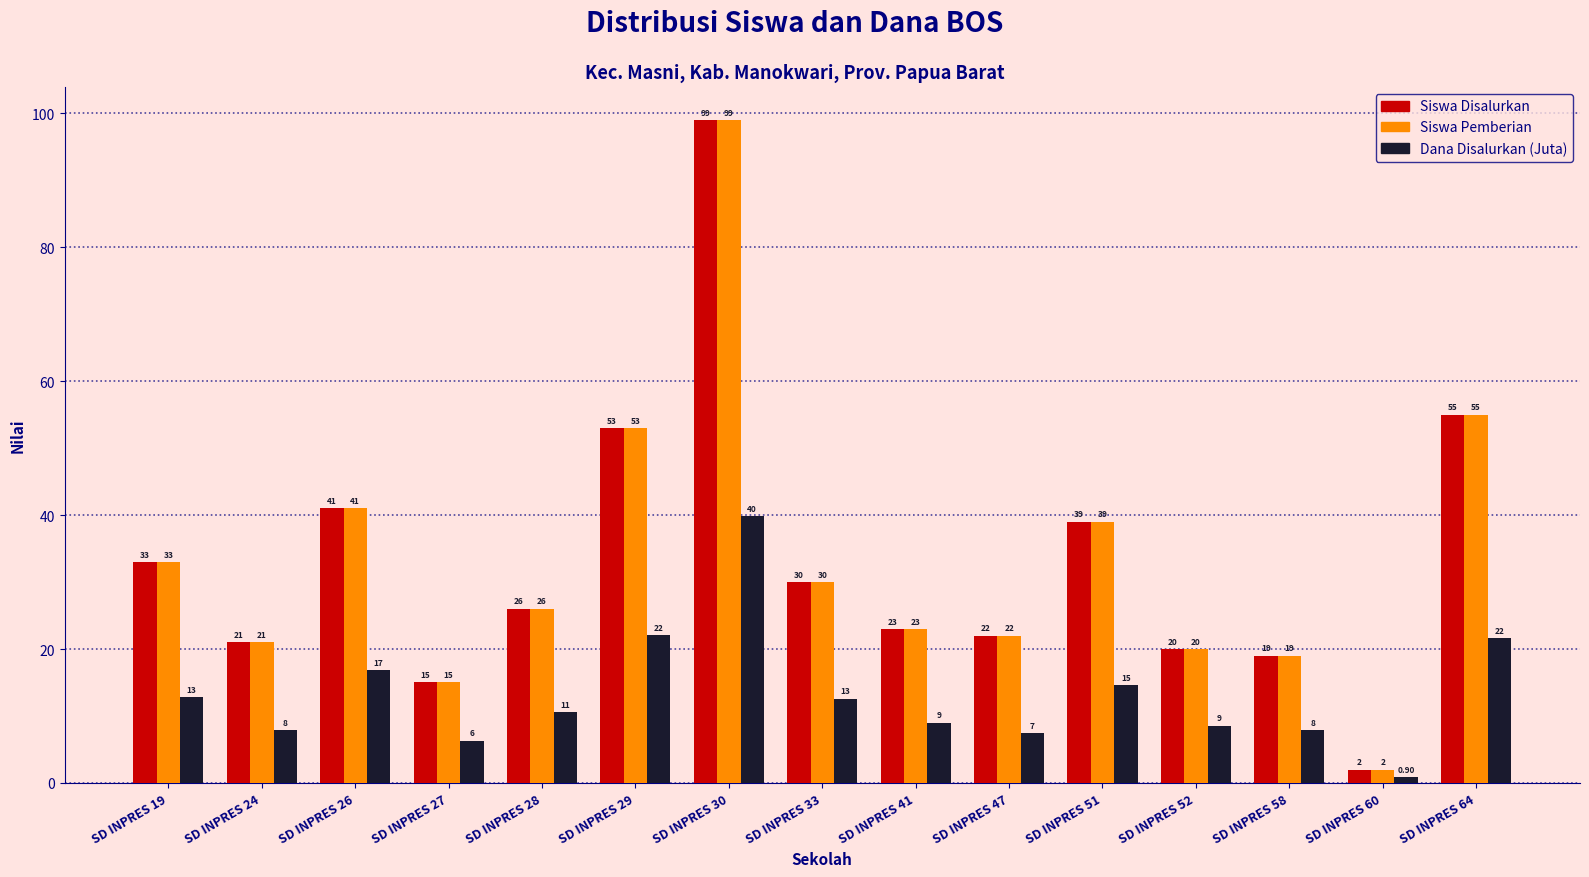

At which category is the sum across all series the highest?

SD INPRES 30